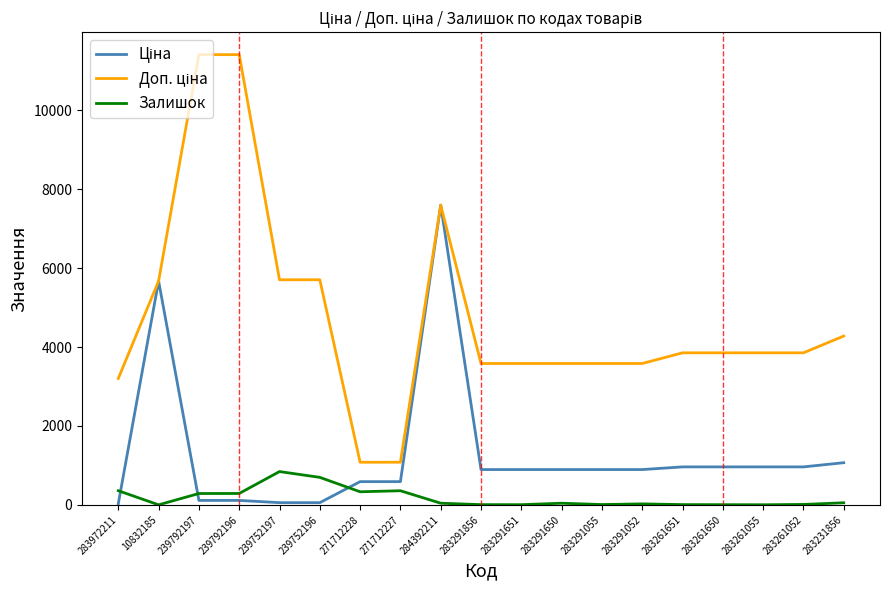

The Залишок series shows 26.0 at 283291052. True or false?

True